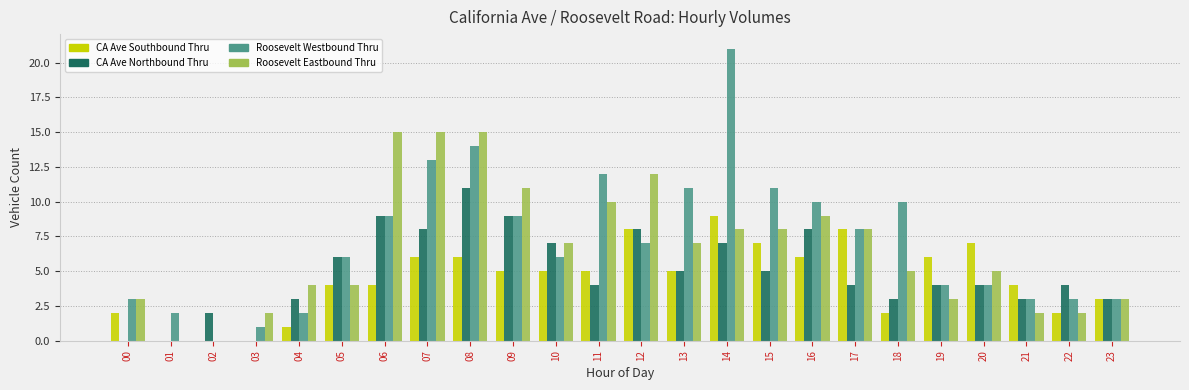

Is it true that CA Ave Southbound Thru equals 4 at 23?

False